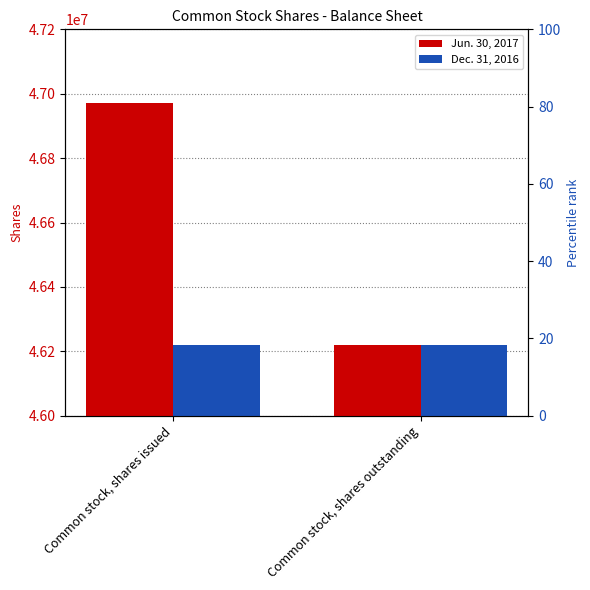

Are the bars grouped side by side (vs. stacked)?

Yes